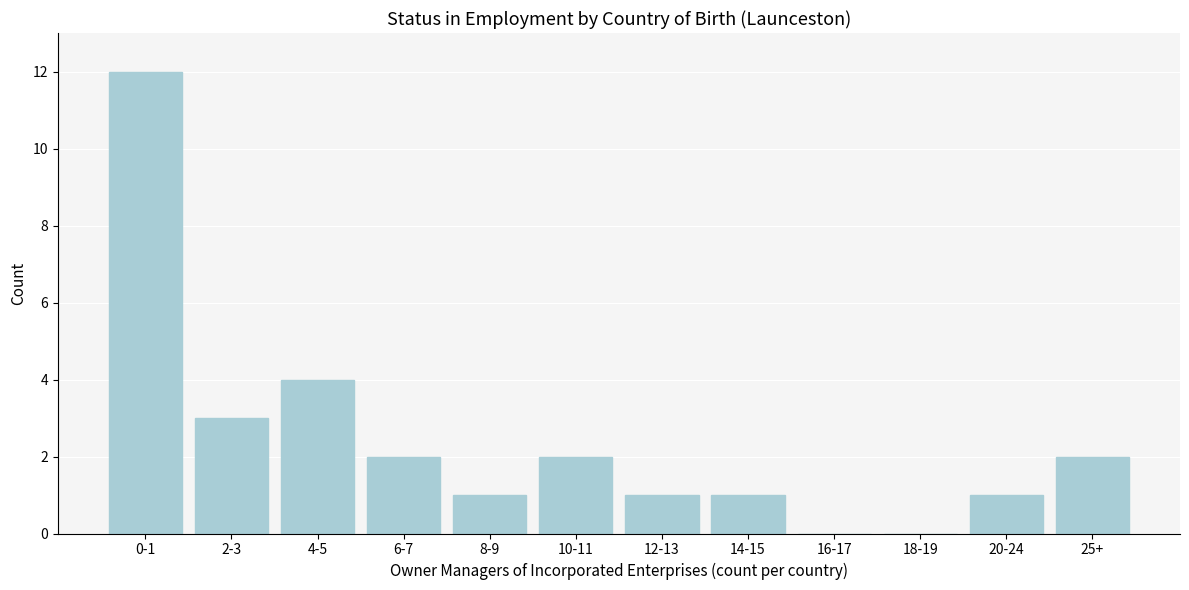

Reading left to right, transcribe all the data shown in this chart.

0-1=12	2-3=3	4-5=4	6-7=2	8-9=1	10-11=2	12-13=1	14-15=1	16-17=0	18-19=0	20-24=1	25+=2